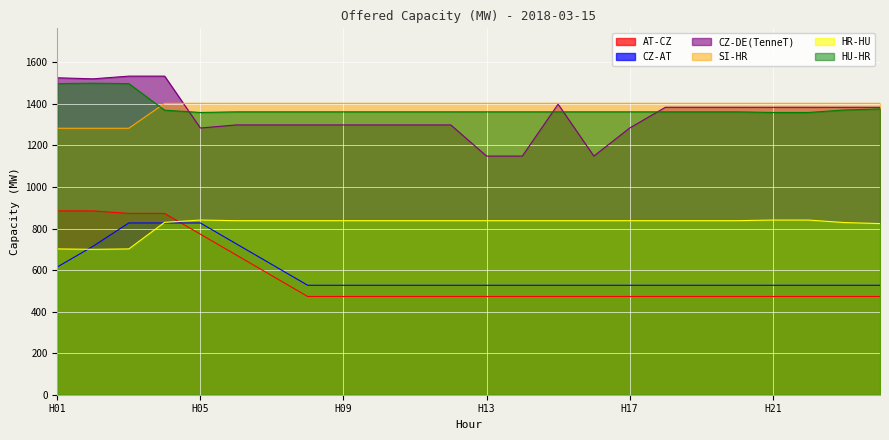

What is the difference between the second highest and second lowest values in the HR-HU series?

139